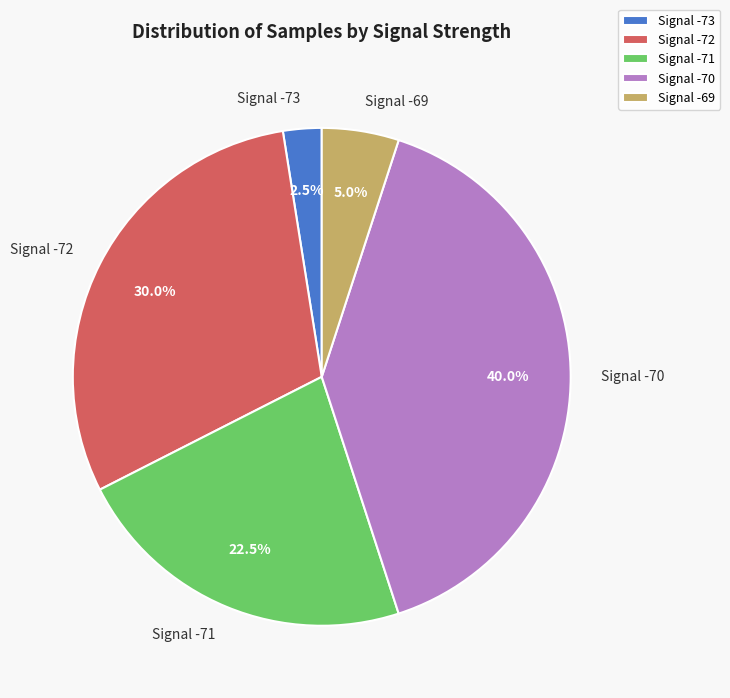

Which category has the biggest portion of the pie?

Signal -70